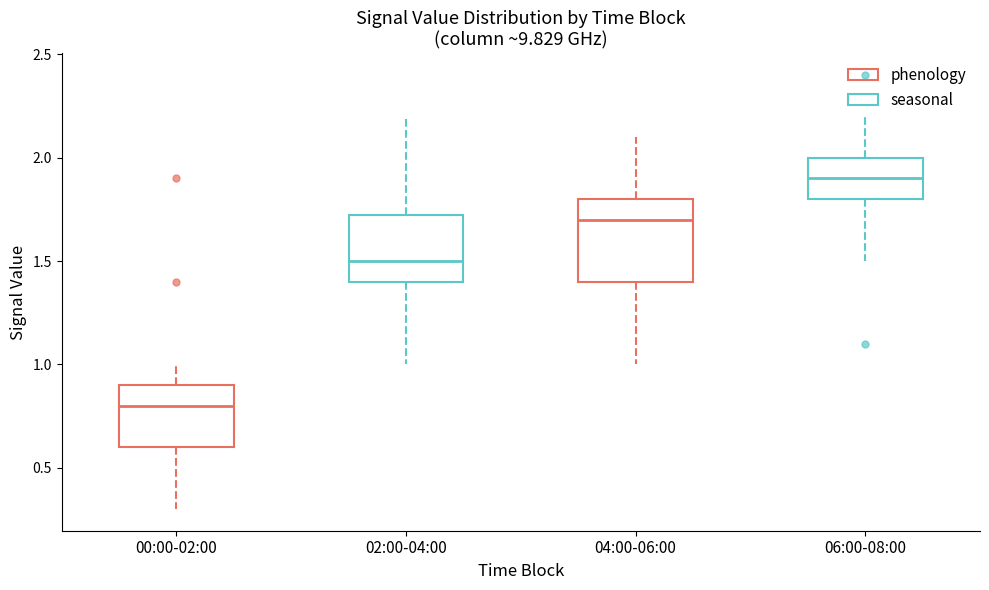

Where is the lower edge of the box for 06:00-08:00 on the y-axis? The values are not printed on the chart, so give them approximately, as read against the axis.

1.80